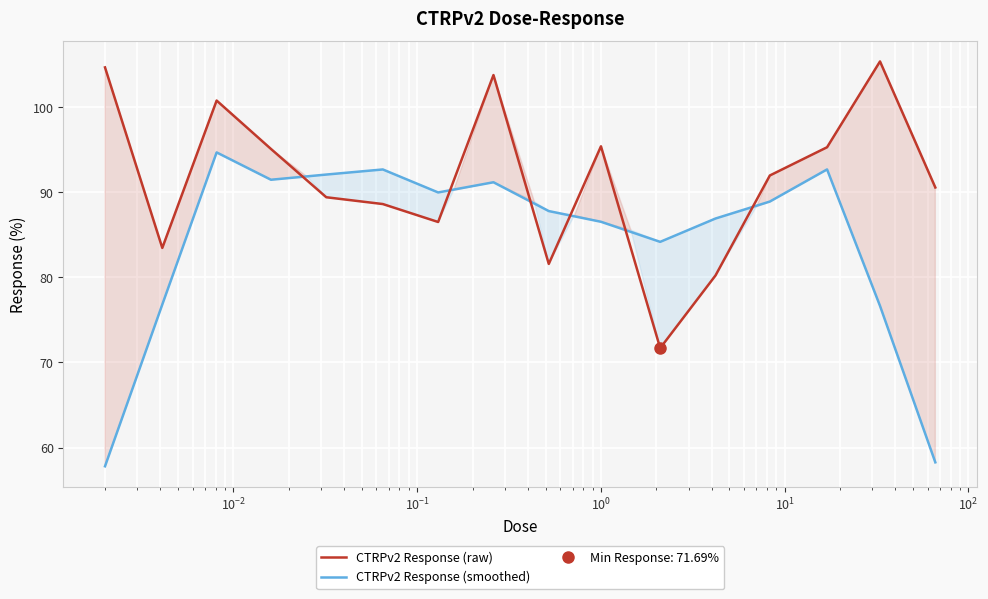

What is the difference between the maximum and minimum values in the CTRPv2 Response (smoothed) series?

36.9